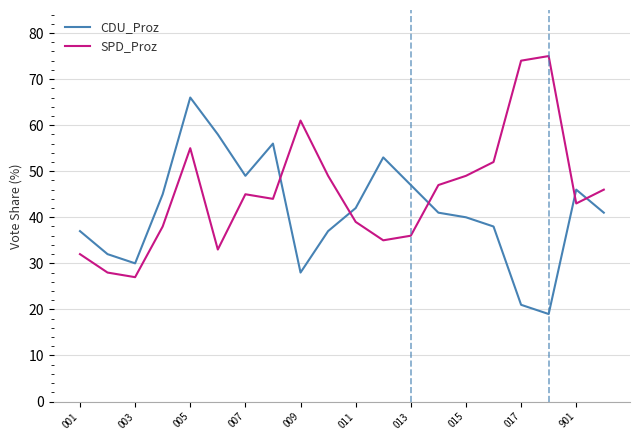

What is the highest value of the CDU_Proz series?

66